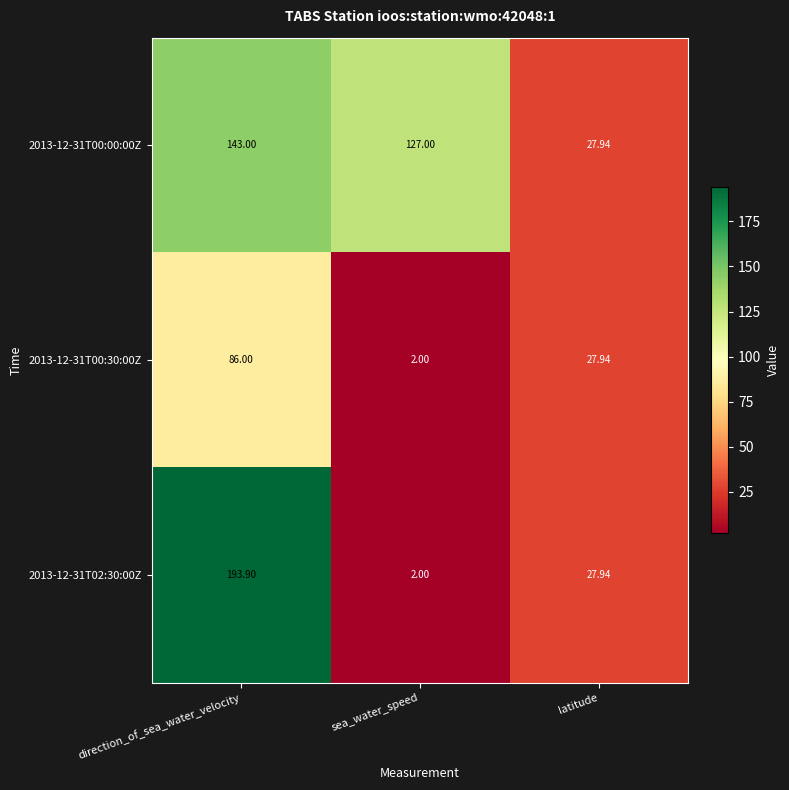

List the series in order of their peak value, highest first.

2013-12-31T02:30:00Z, 2013-12-31T00:00:00Z, 2013-12-31T00:30:00Z